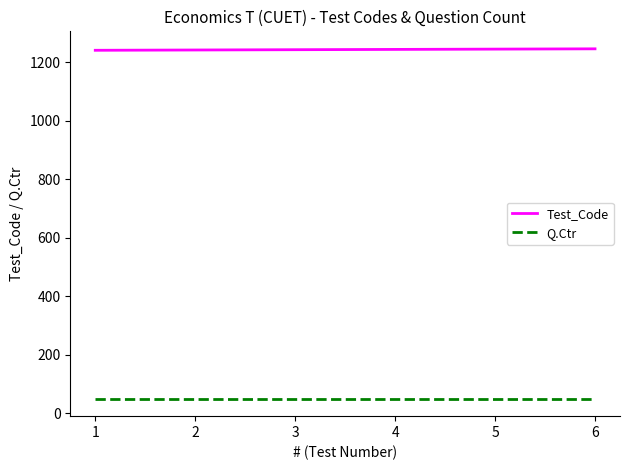

What is the sum of all Q.Ctr values?

300